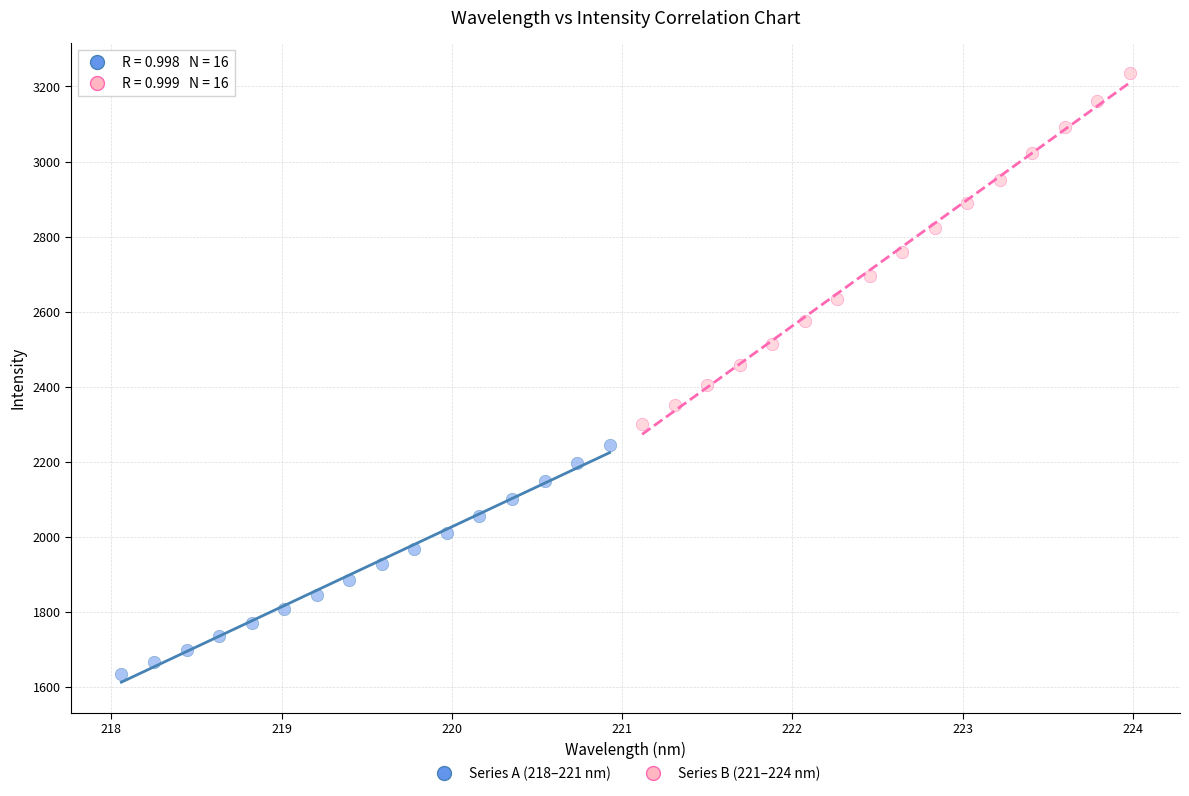

What are all the series names shown in the legend?

Series A (218–221 nm), Series B (221–224 nm)